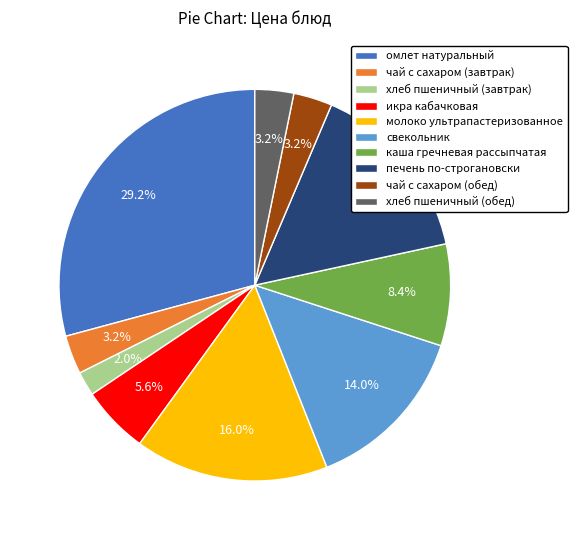

Is it true that омлет натуральный is 36% of the pie?

False